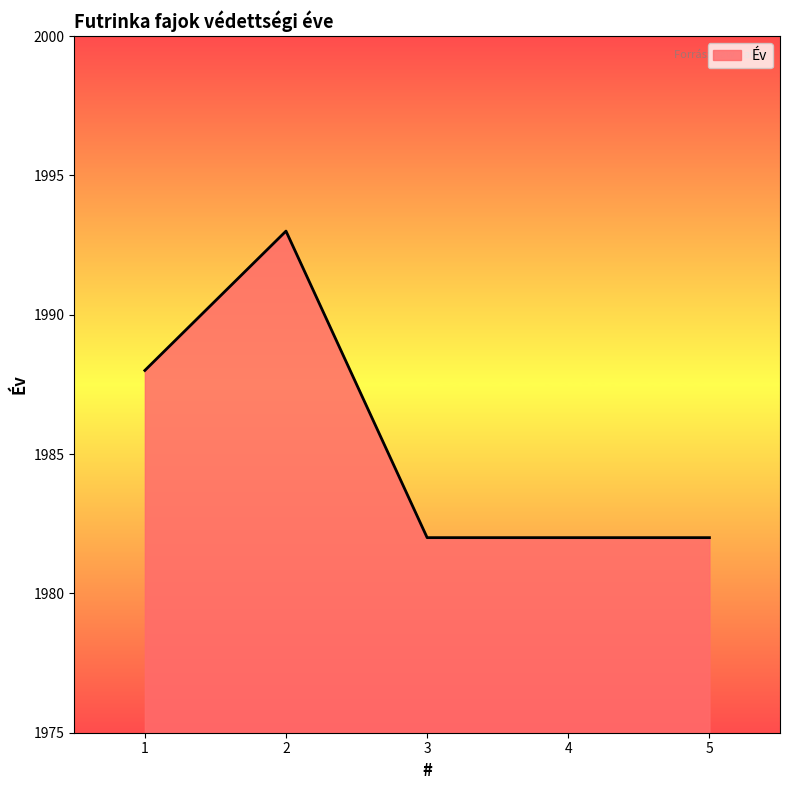

What is the average value?

1985